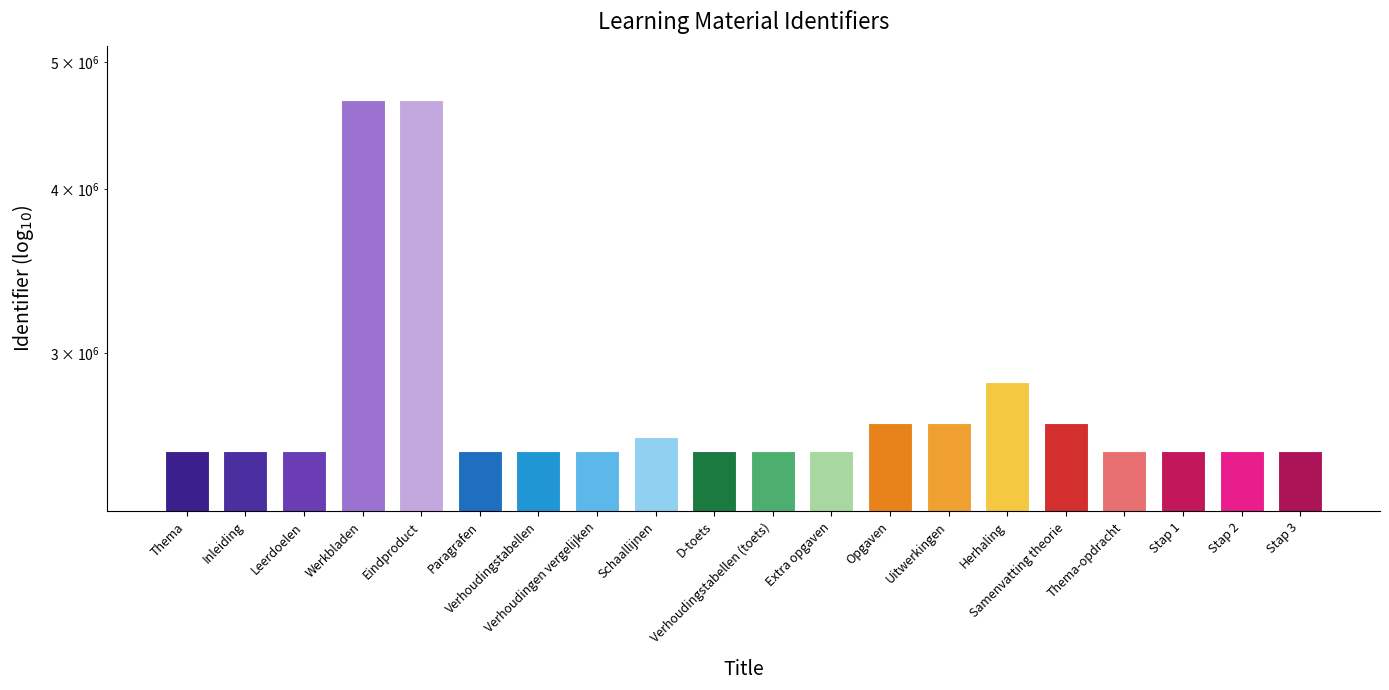

Which has a higher value, Inleiding or Eindproduct?

Eindproduct